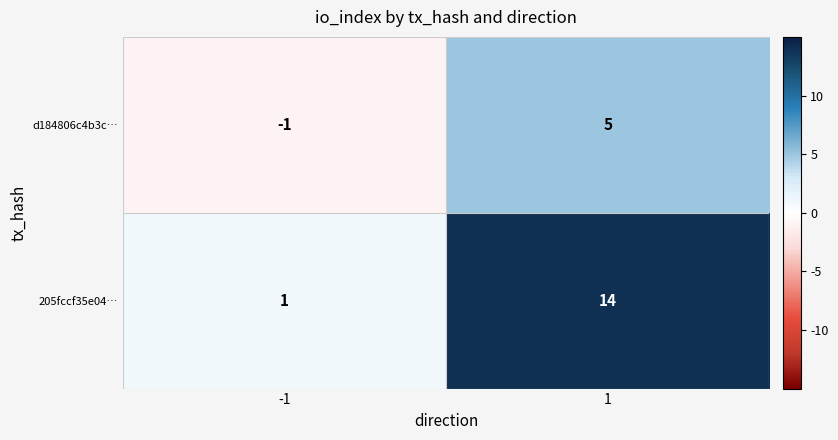

Is it true that d184806c4b3c… equals -1 at -1?

True